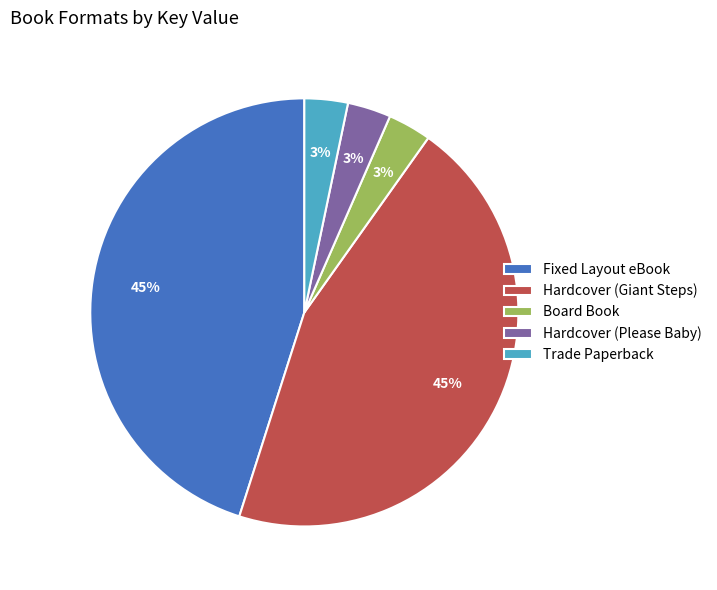

True or false: Board Book accounts for 3% of the total.

True